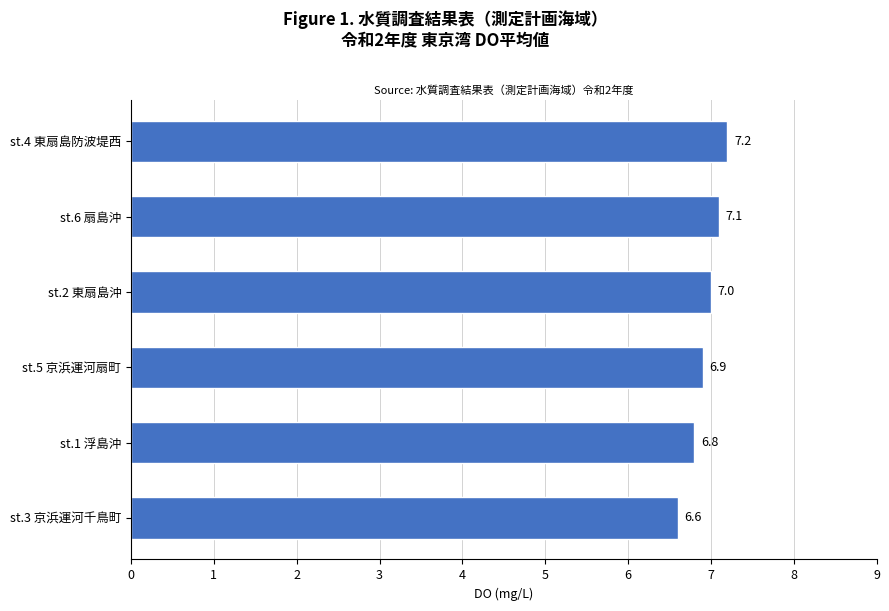

At which label is the value closest to 6?

st.3 京浜運河千鳥町